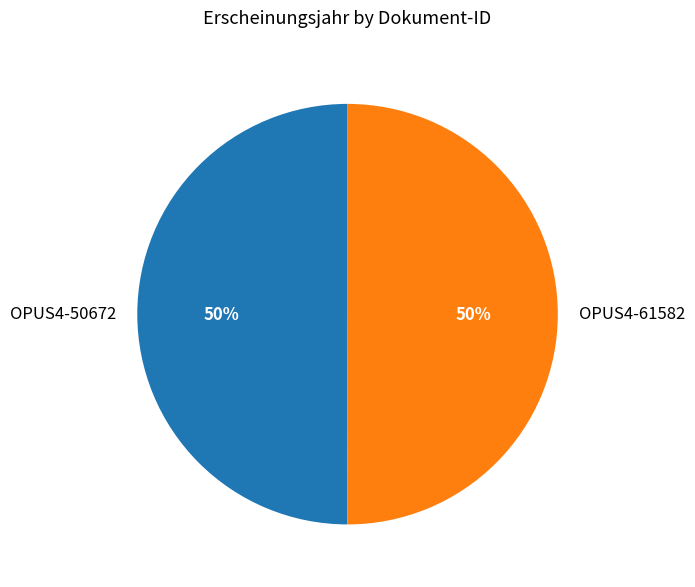

What is the ratio of the value at OPUS4-61582 to the value at OPUS4-50672?

1.0